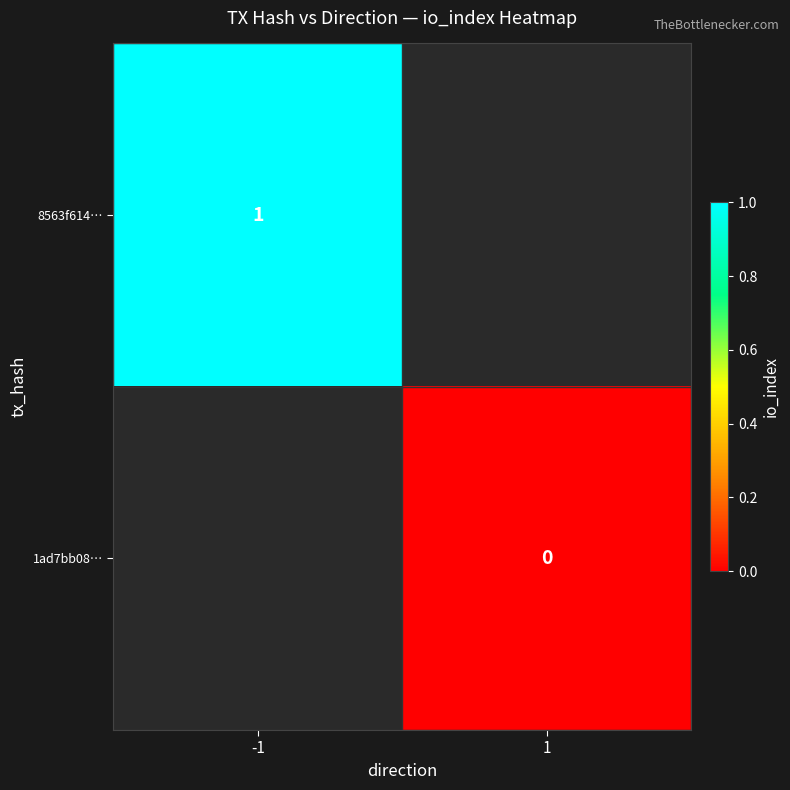

The 8563f614… series shows 1 at -1. True or false?

True